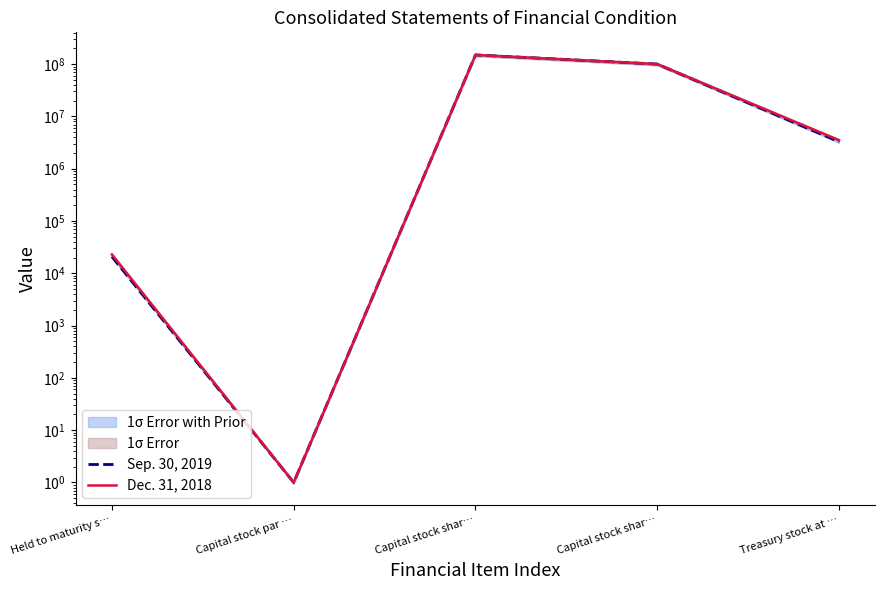

How many times do Sep. 30, 2019 and Dec. 31, 2018 cross each other?

1